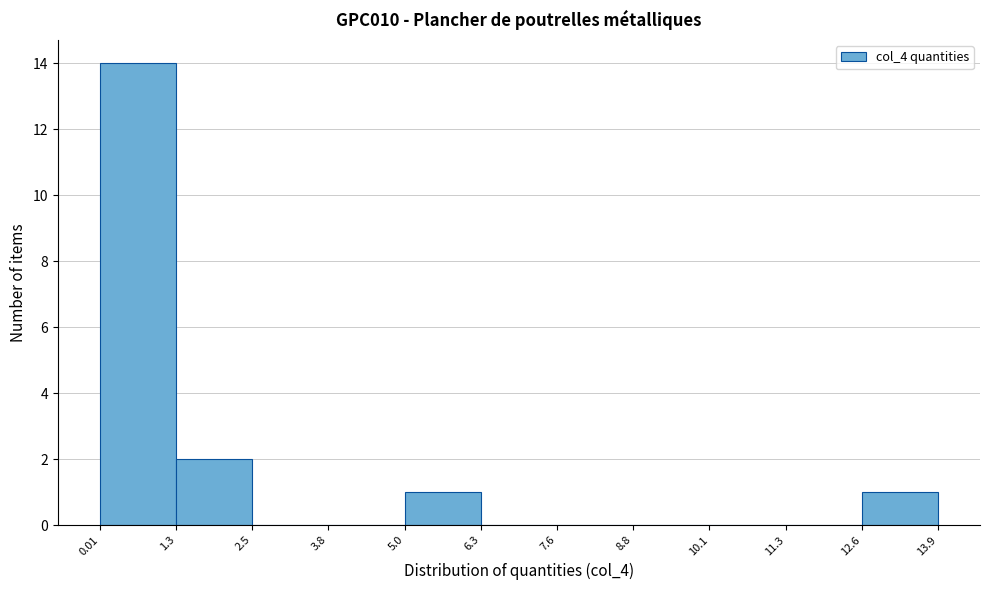

How tall is the bar that spans 1.3 to 2.5 on the x-axis? The values are not printed on the chart, so give them approximately, as read against the axis.

2